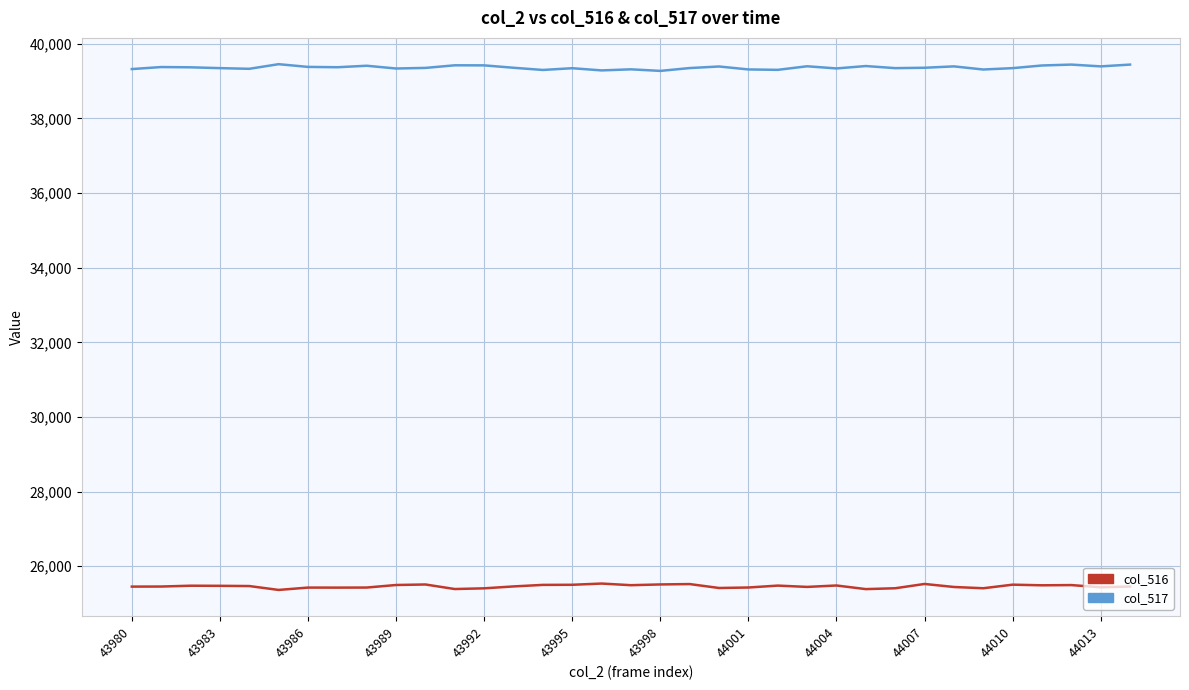

What are all the series names shown in the legend?

col_516, col_517